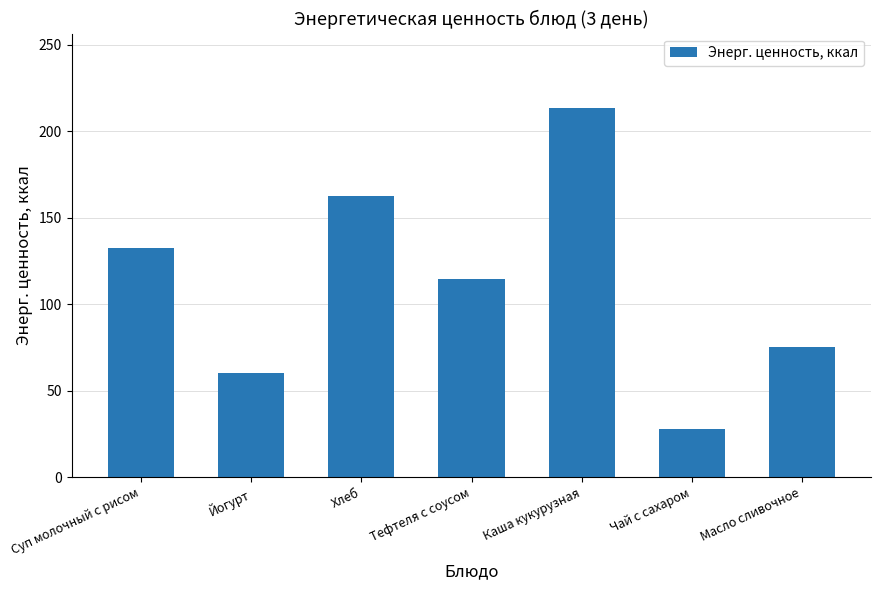

What is the sum of the values at Суп молочный с рисом and Каша кукурузная?

346.0